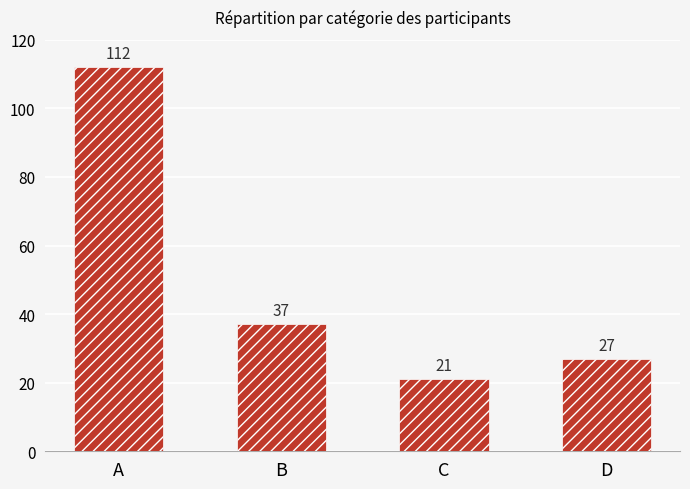

Reading left to right, transcribe all the data shown in this chart.

112	37	21	27